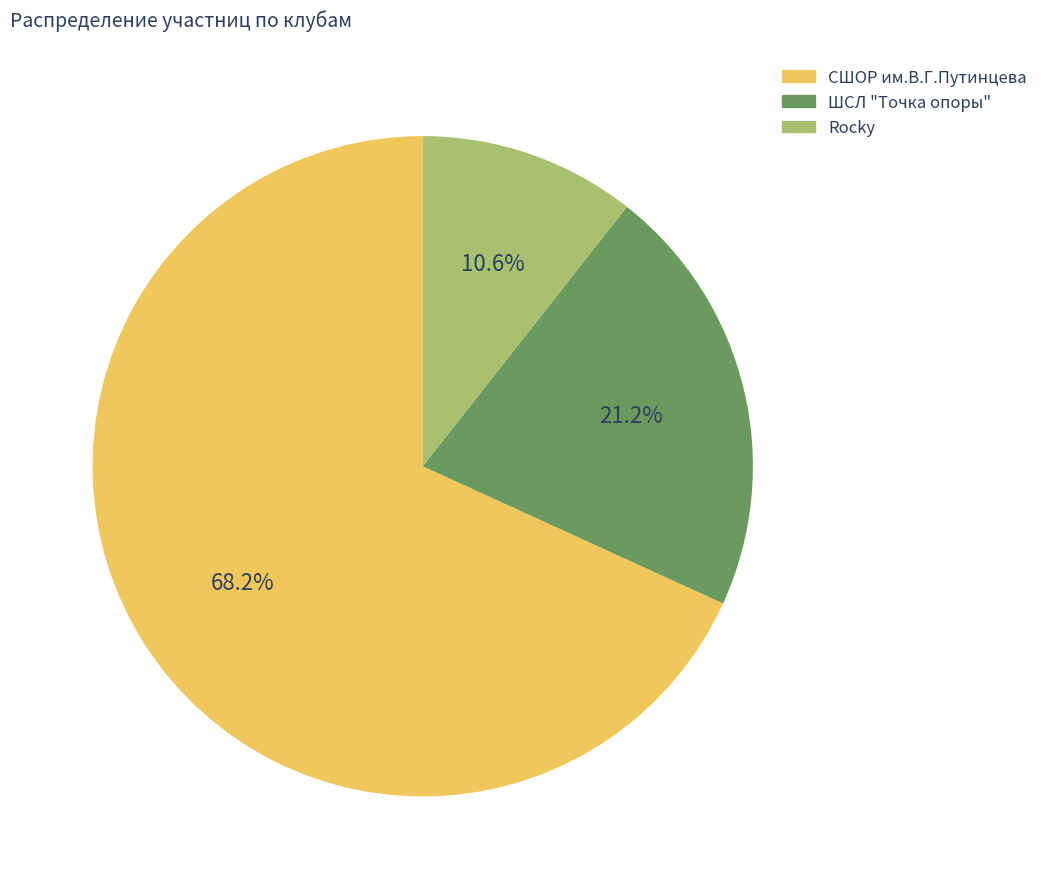

How many slices are in this pie chart?

3